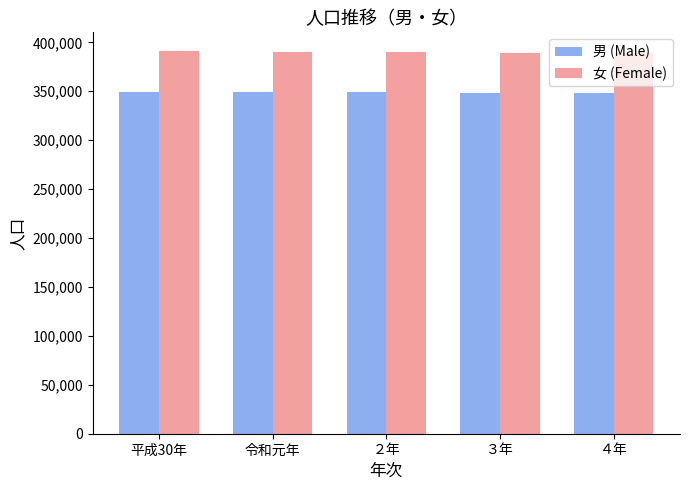

What is the sum of all 女 (Female) values?

1949590